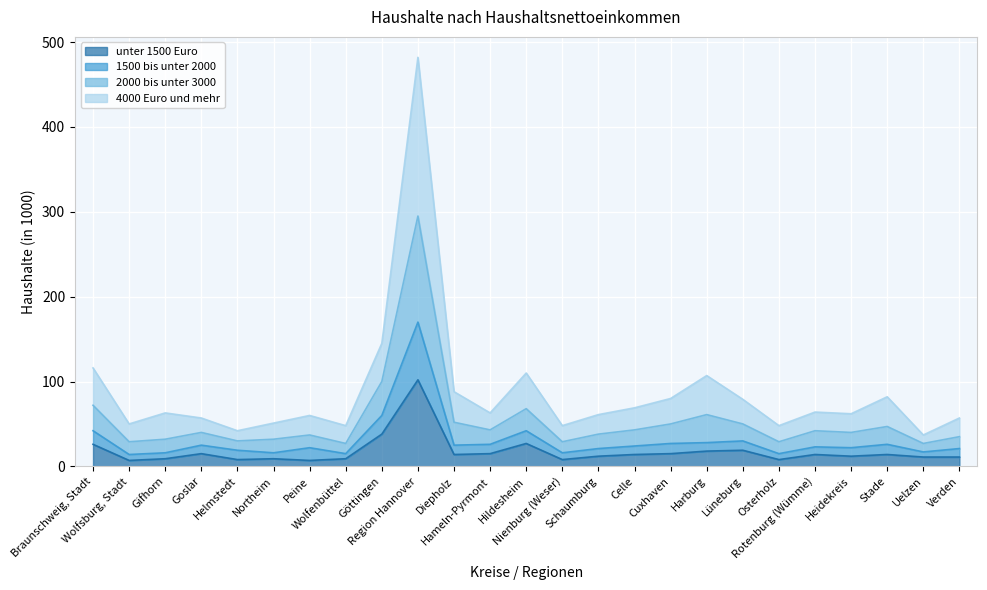

Where is the first local maximum for 2000 bis unter 3000?

Gifhorn